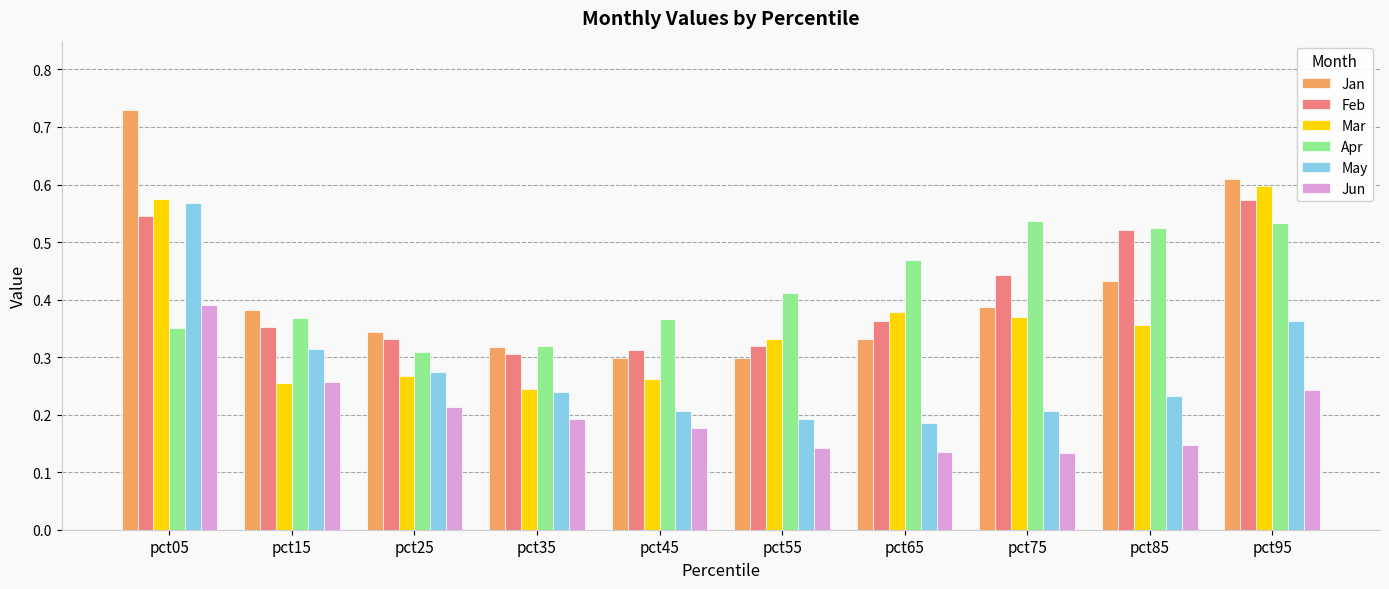

The May series shows 0.3 at pct55. True or false?

False